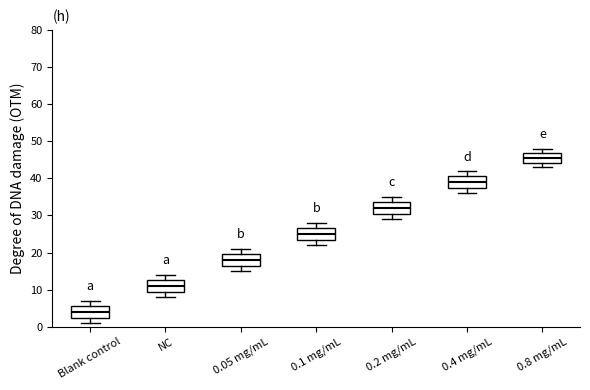

Reading left to right, read every box against the y-axis: the position of its median line, the range the box covers, and the ends of its whiskers. The values are not printed on the chart, so give them approximately, as read against the axis.

Blank control: median 4, box 3 to 6, whiskers 1 to 7
NC: median 11, box 10 to 13, whiskers 8 to 14
0.05 mg/mL: median 18, box 17 to 20, whiskers 15 to 21
0.1 mg/mL: median 25, box 24 to 27, whiskers 22 to 28
0.2 mg/mL: median 32, box 31 to 34, whiskers 29 to 35
0.4 mg/mL: median 39, box 38 to 41, whiskers 36 to 42
0.8 mg/mL: median 46, box 44 to 47, whiskers 43 to 48